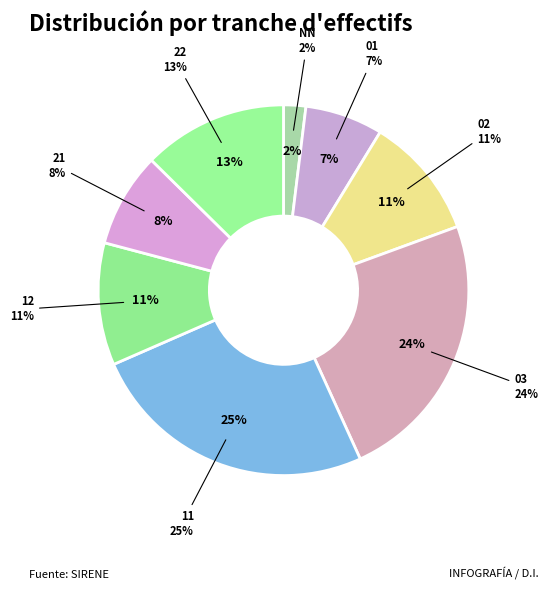

Which slice is the largest?

11